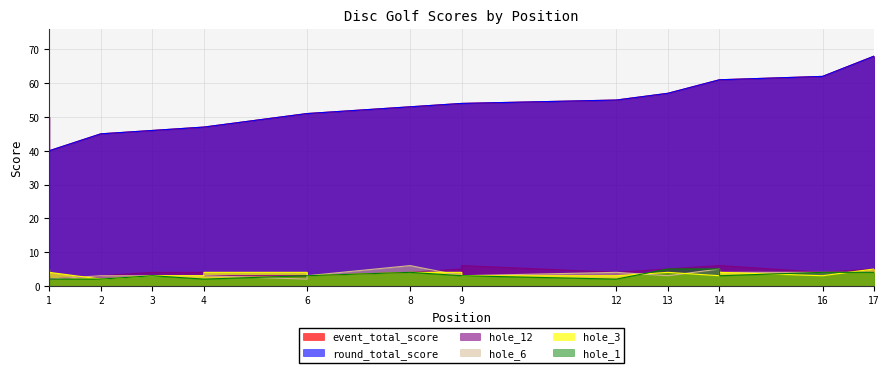

What value does the hole_3 series have at 13?

4